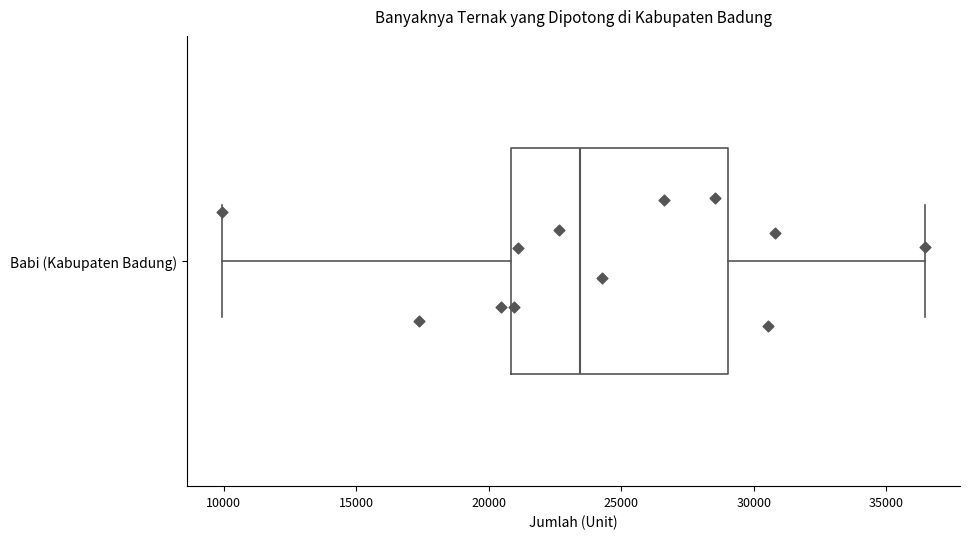

Where does the right whisker of the box for Babi (Kabupaten Badung) end on the x-axis? The values are not printed on the chart, so give them approximately, as read against the axis.

36500